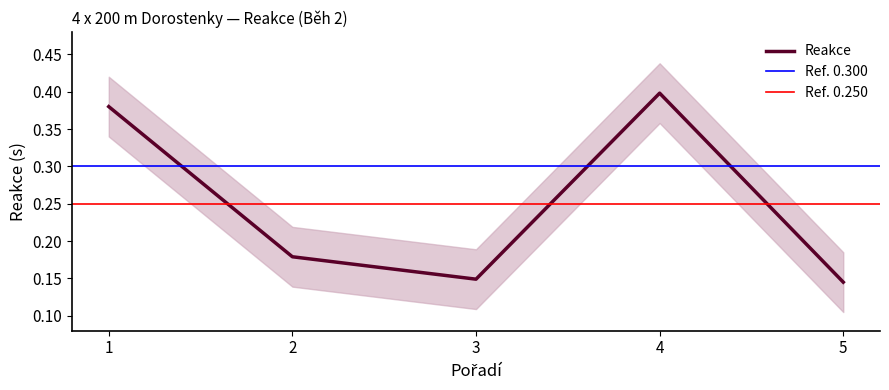

At which category does the data reach its first local valley?

3